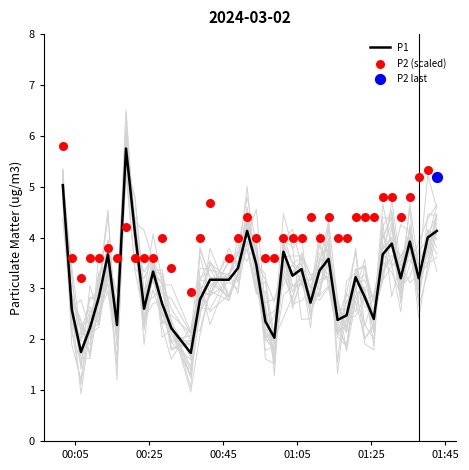

Which series has the largest total across all categories?

P2 (scaled)